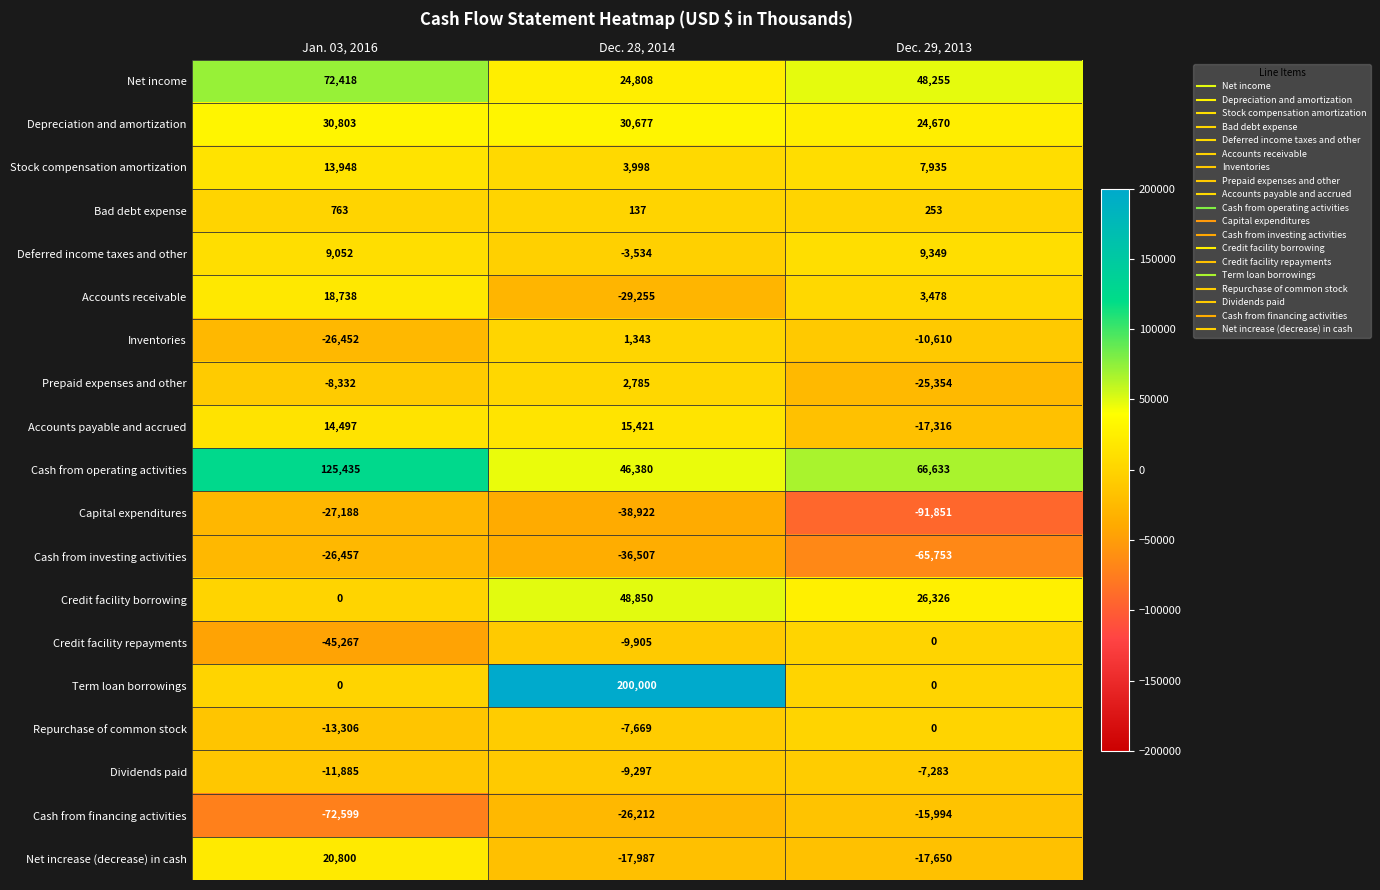

At which category is the sum across all series the highest?

Dec. 28, 2014